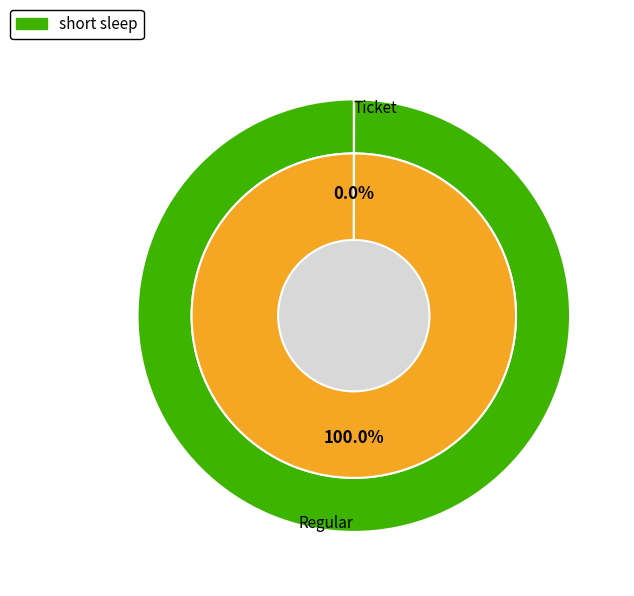

What is the change in value from Ticket to Regular?

+4